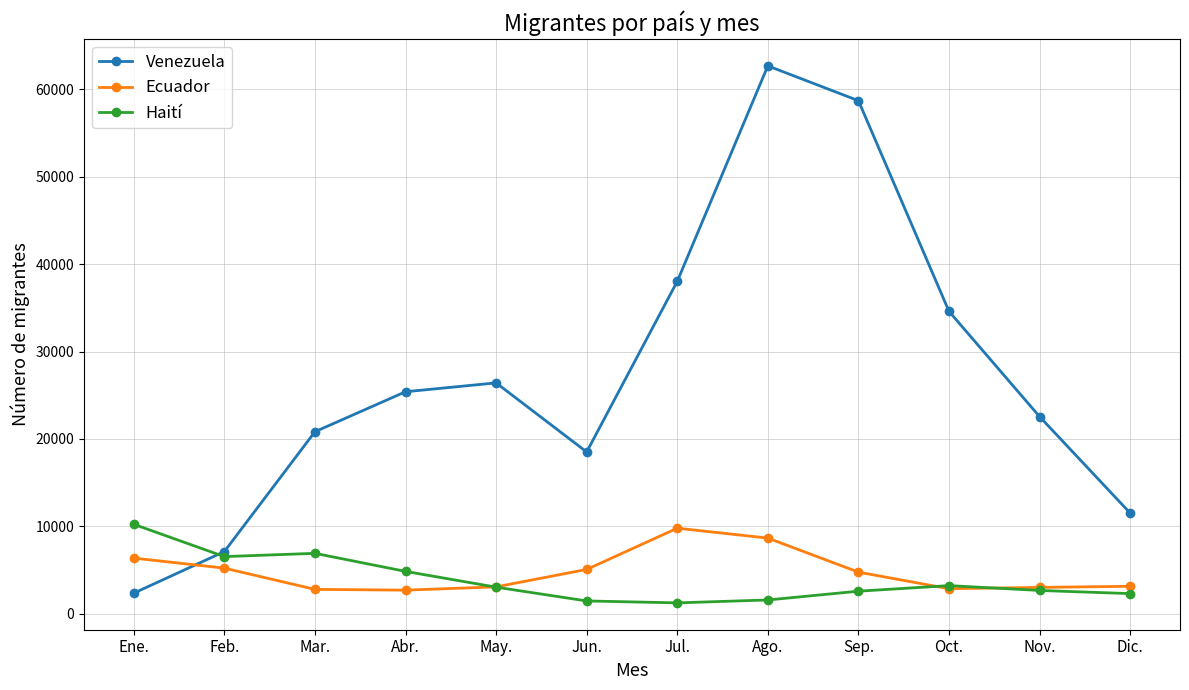

Between Jun. and Ago., which series saw the biggest shift?

Venezuela